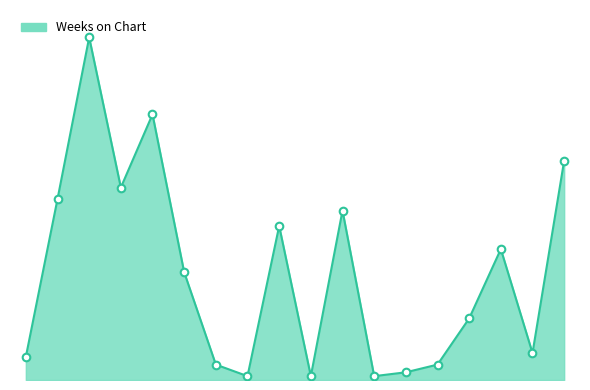

Is this an area chart (filled region under the line)?

Yes